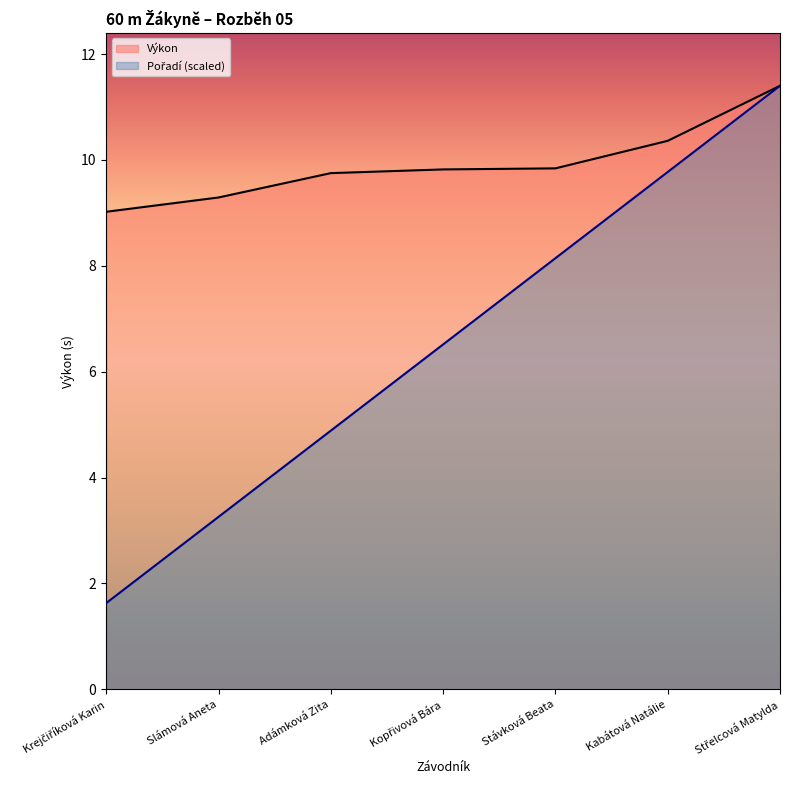

Which has a higher value, Adámková Zita or Stávková Beata?

Stávková Beata